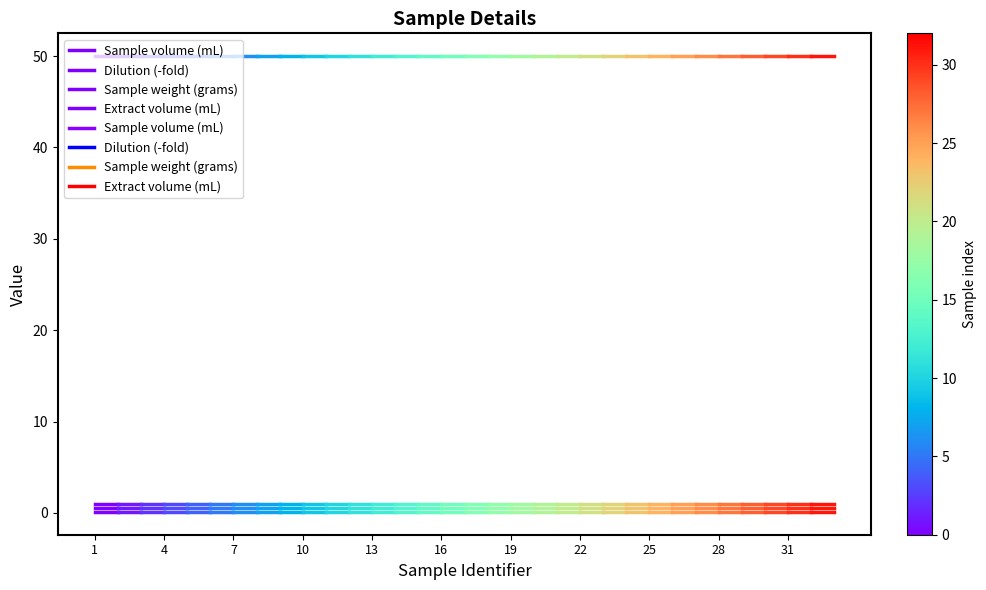

What is the value of the Extract volume (mL) point at the 2nd from the left?

50.0